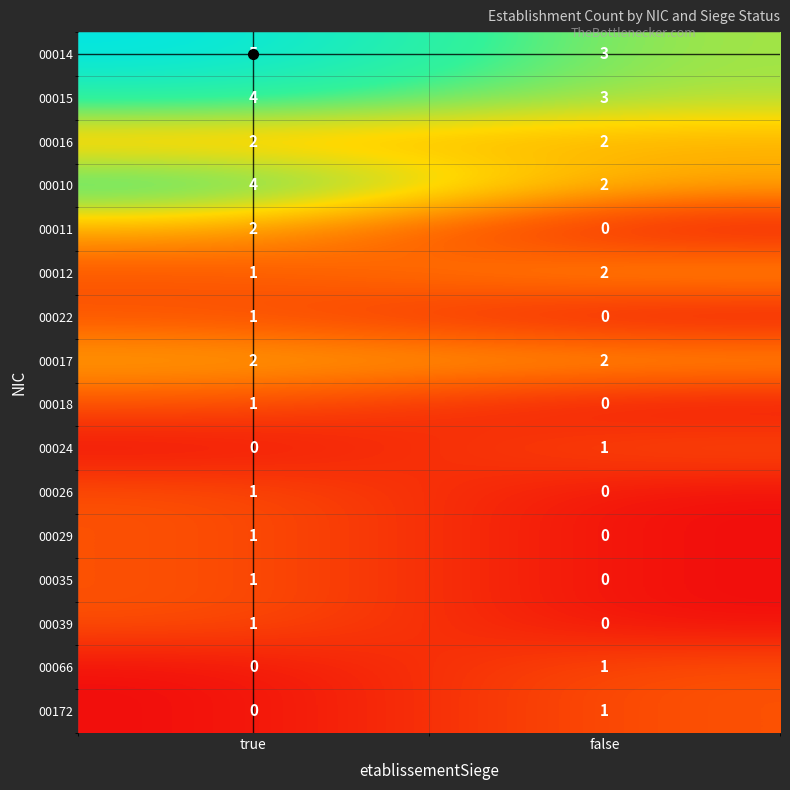

The value of 00024 at true is 1. True or false?

False